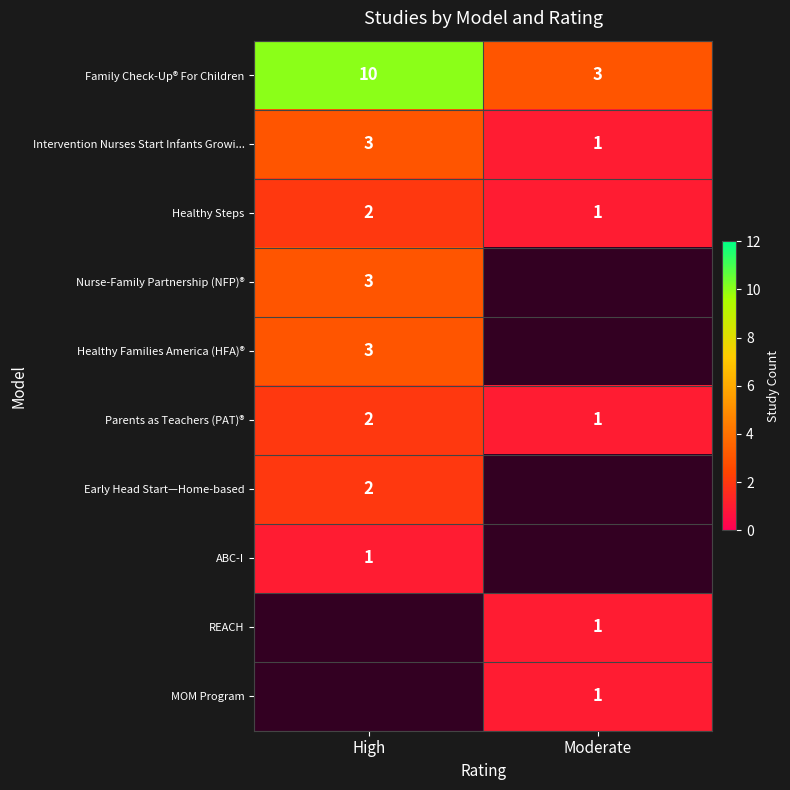

The ABC-I series shows 0 at High. True or false?

False